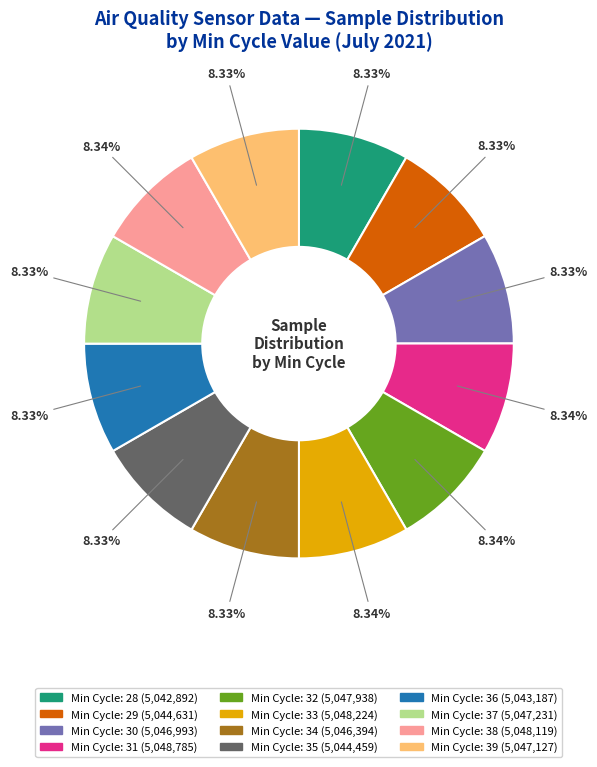

Is there any slice that represents more than half of the pie?

No